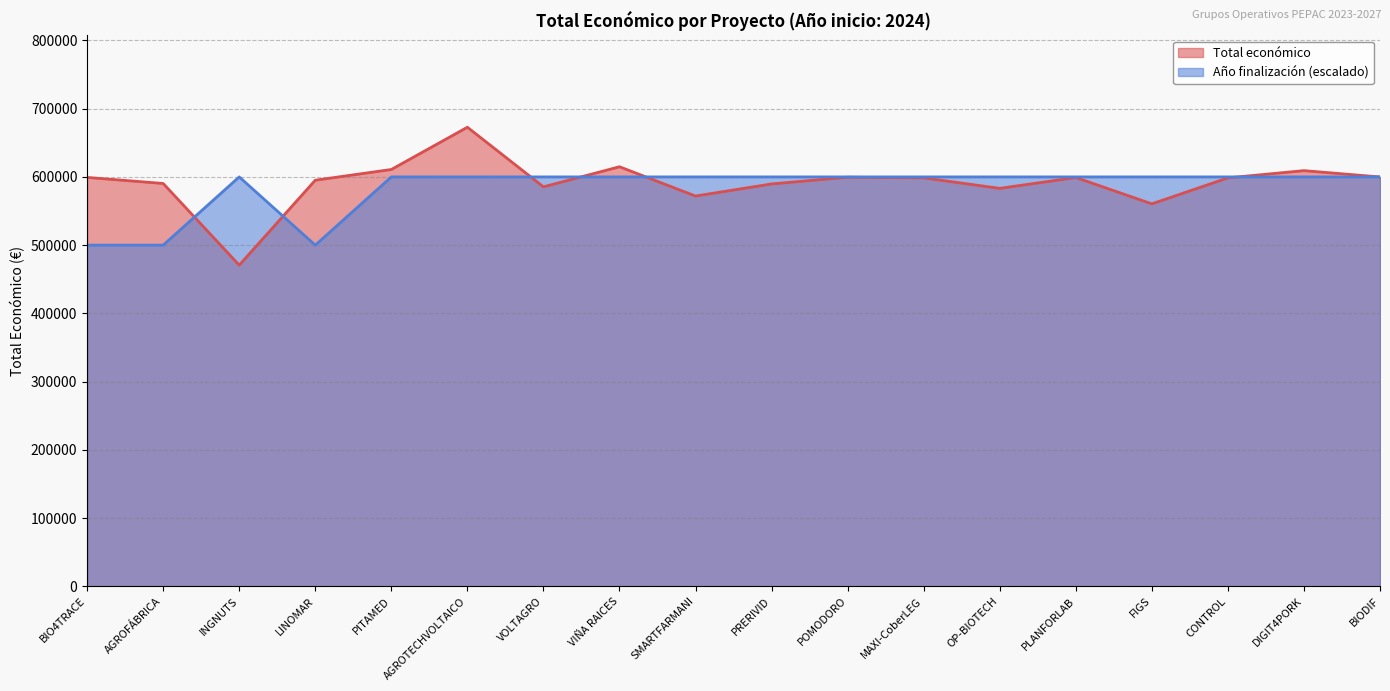

What is the total value across all series at CONTROL?

1198597